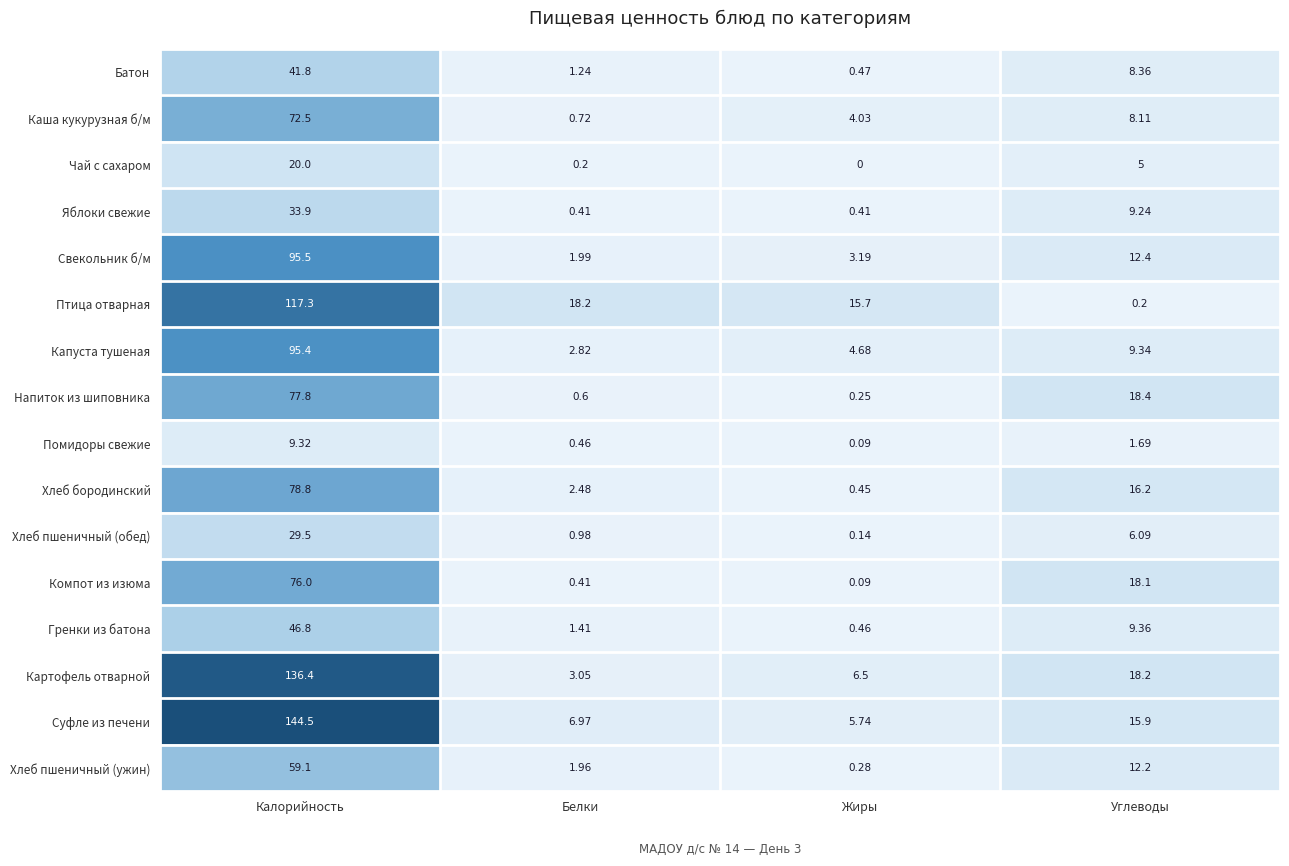

Which series has the widest spread of values?

Суфле из печени